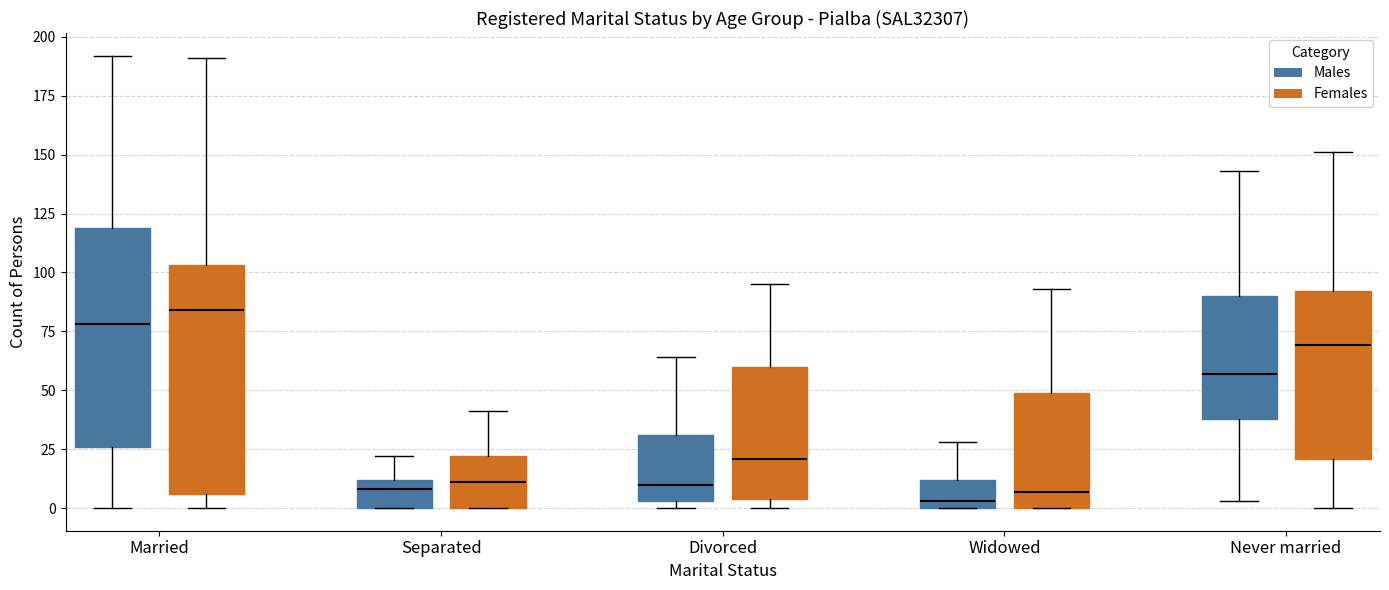

Reading left to right, transcribe this box plot: for each box, give where its median line is, the range the box spans, and where its two whiskers end, as read against the y-axis. The values are not printed on the chart, so give them approximately, as read against the axis.

Married (Males): median 80, box 25 to 120, whiskers 0 to 190
Married (Females): median 85, box 5 to 105, whiskers 0 to 190
Separated (Males): median 10 (just below the box's upper edge), box 0 to 10, whiskers 0 to 20
Separated (Females): median 10, box 0 to 20, whiskers 0 to 40
Divorced (Males): median 10, box 5 to 30, whiskers 0 to 65
Divorced (Females): median 20, box 5 to 60, whiskers 0 to 95
Widowed (Males): median 5, box 0 to 10, whiskers 0 to 30
Widowed (Females): median 5, box 0 to 50, whiskers 0 to 95
Never married (Males): median 55, box 40 to 90, whiskers 5 to 145
Never married (Females): median 70, box 20 to 90, whiskers 0 to 150